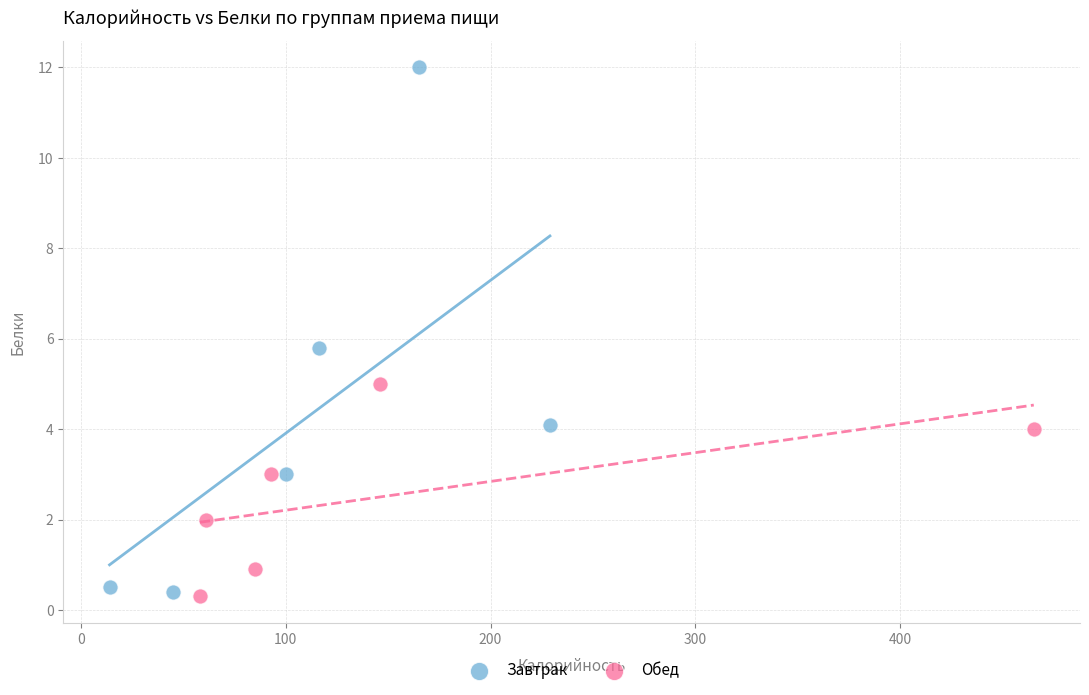

Which series has the largest Y range (max minus min)?

Завтрак